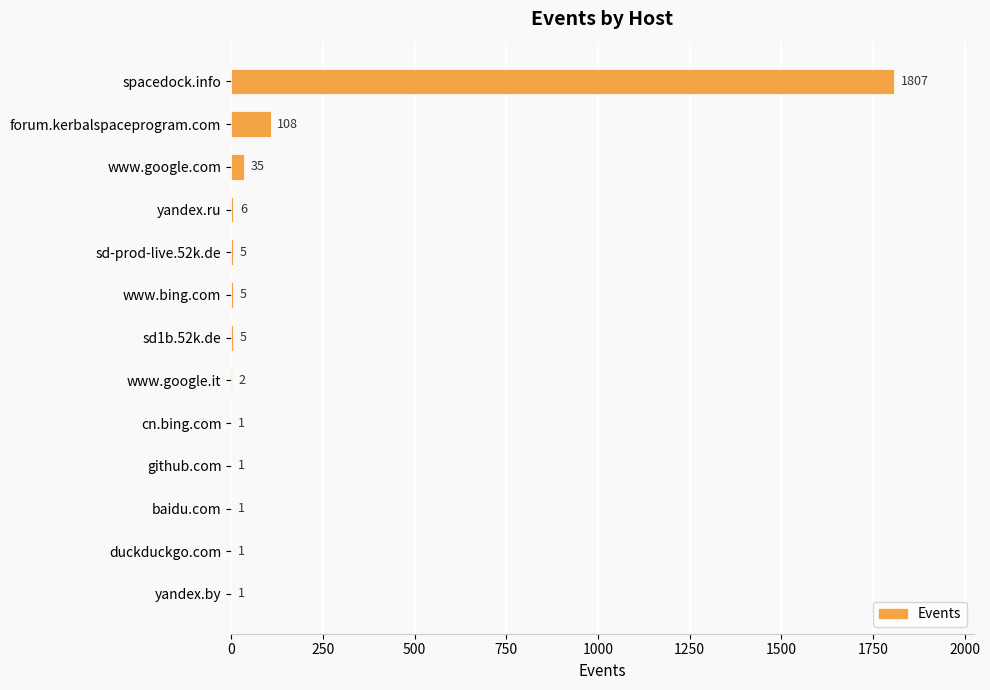

Which category has the highest value across all series?

spacedock.info